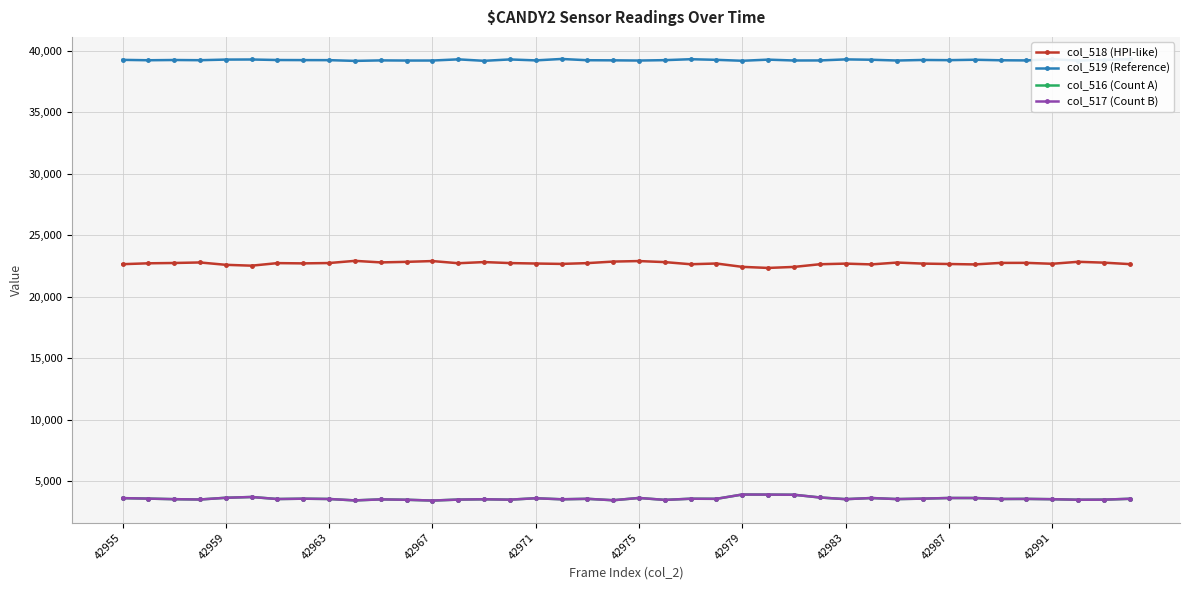

What is the value of the col_516 (Count A) point at the 1st from the left?

3627